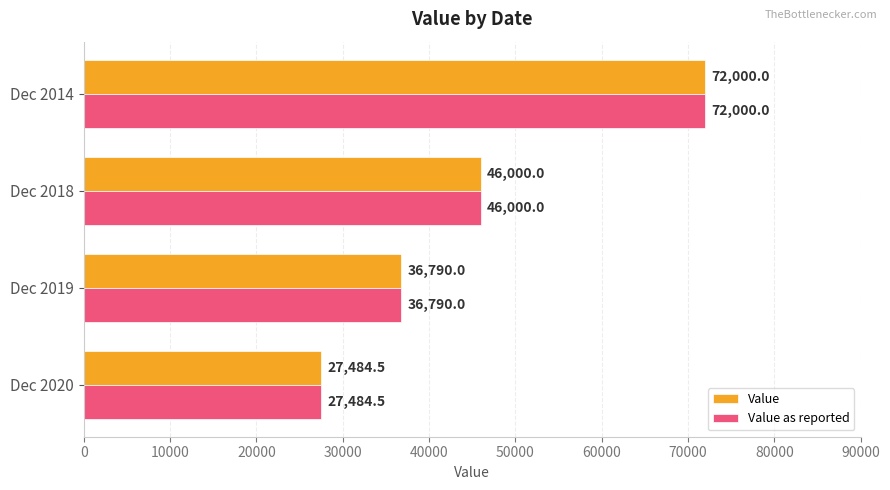

Read the Value as reported value at Dec 2020.

27484.5